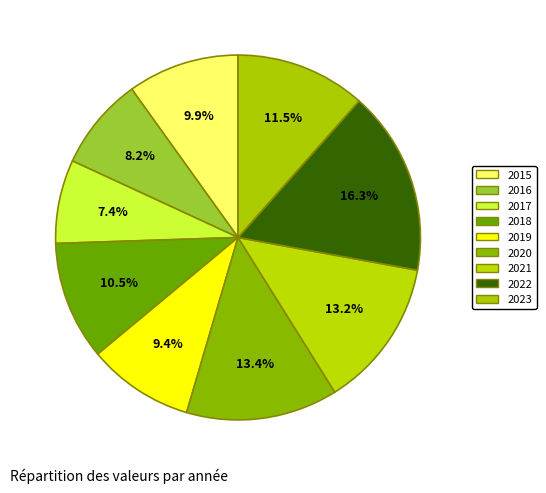

Is there any slice that represents more than half of the pie?

No